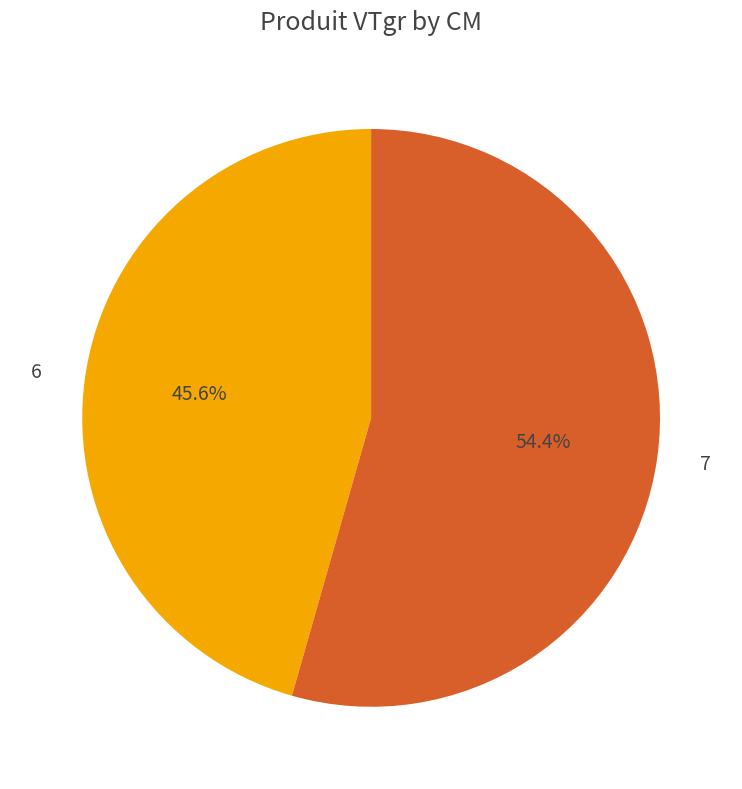

Which slice represents more than half of the pie?

7